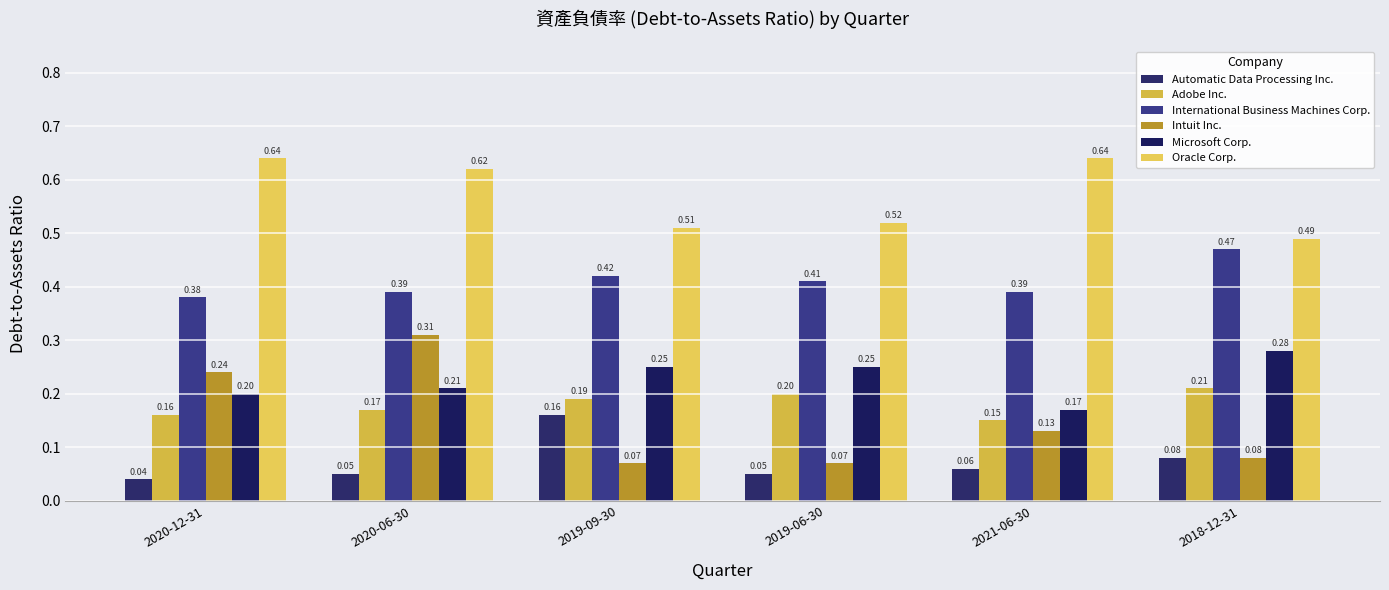

Is it true that Adobe Inc. equals 0.1 at 2019-06-30?

False